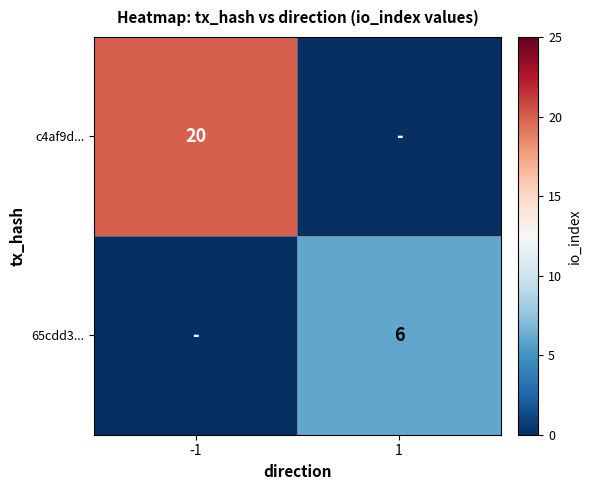

The c4af9d... series shows 13 at -1. True or false?

False